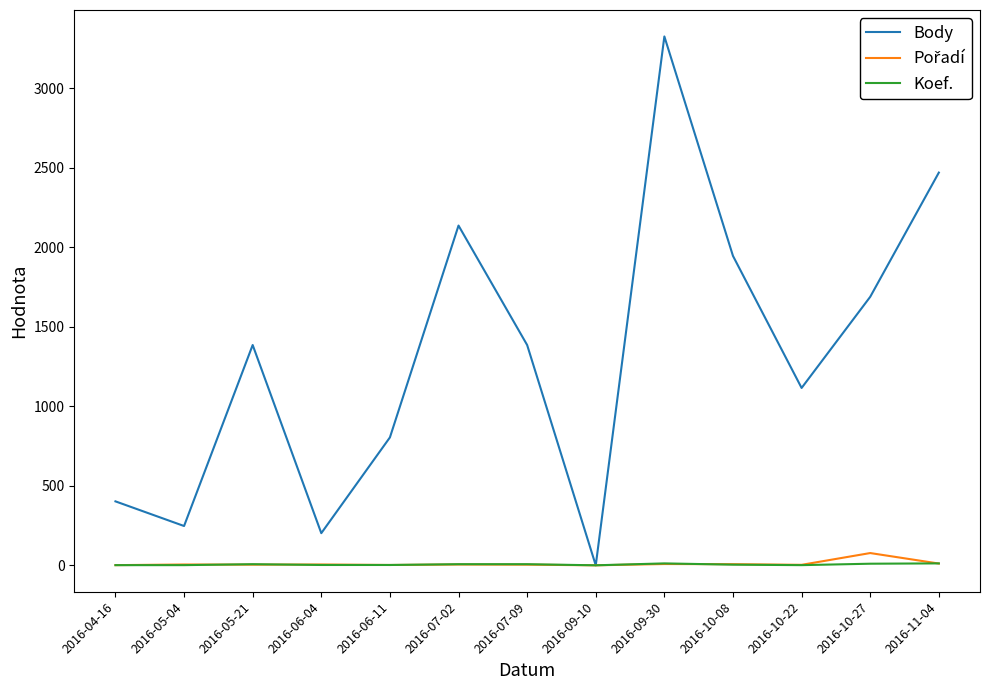

Is the value of Koef. at 2016-10-22 greater than the value of Body at 2016-06-11?

No